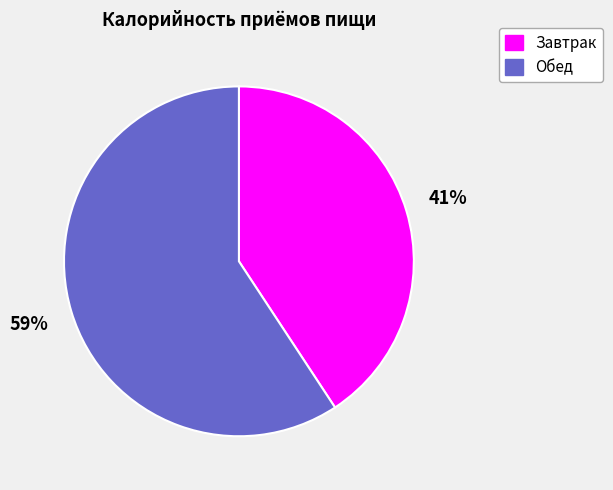

Is there any slice that represents more than half of the pie?

Yes